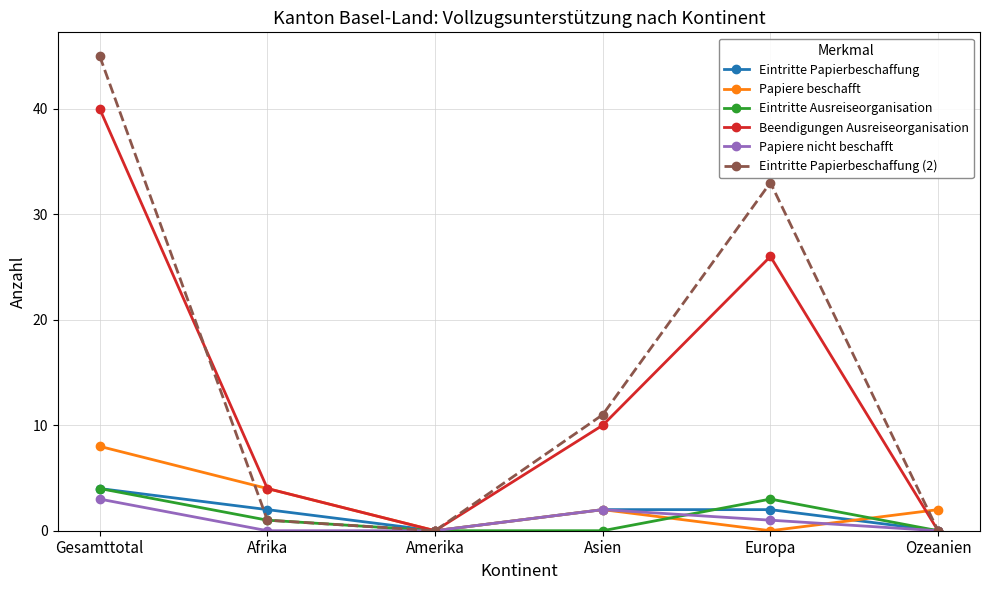

How many series are shown in this chart?

6